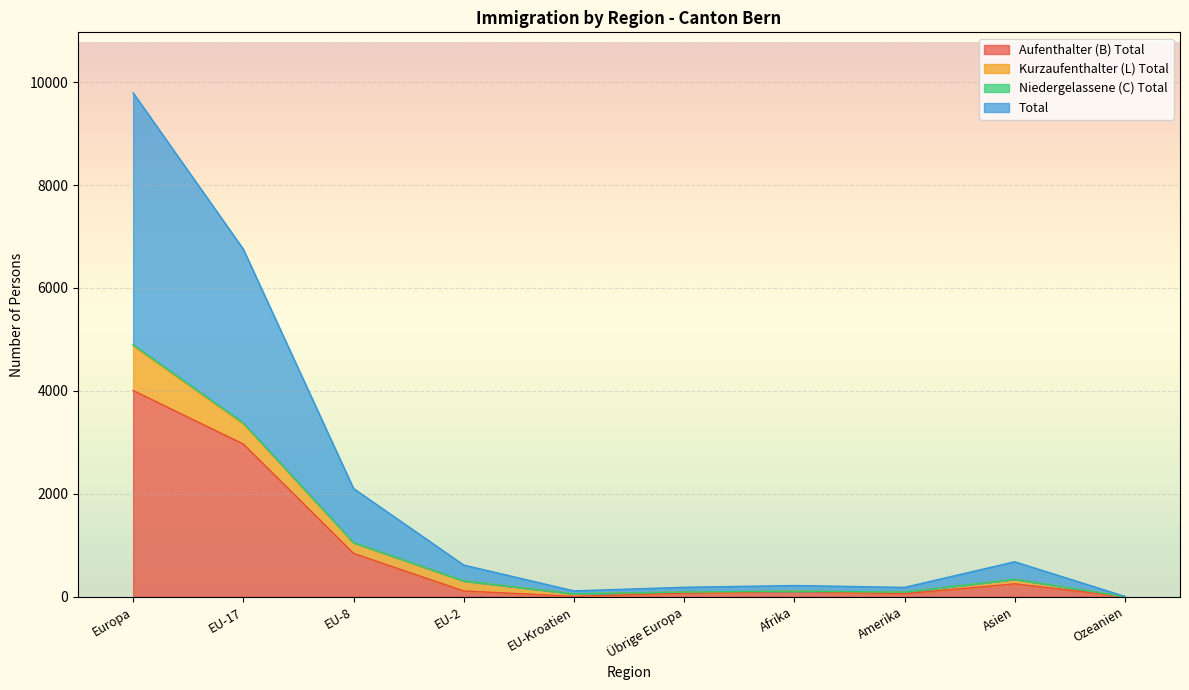

What is the sum of all Total values?

10325